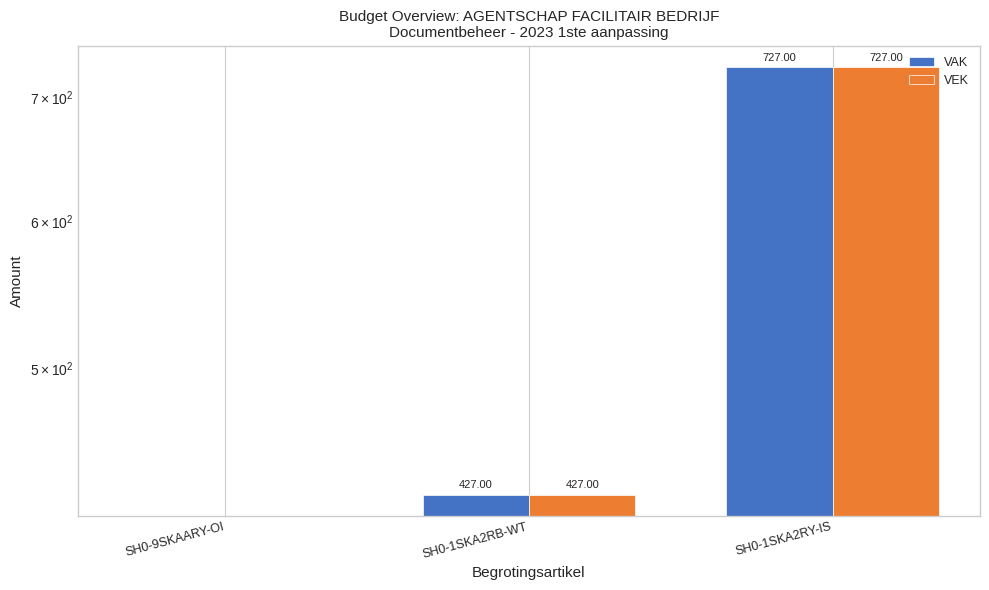

What is the average value of the VAK series?

385